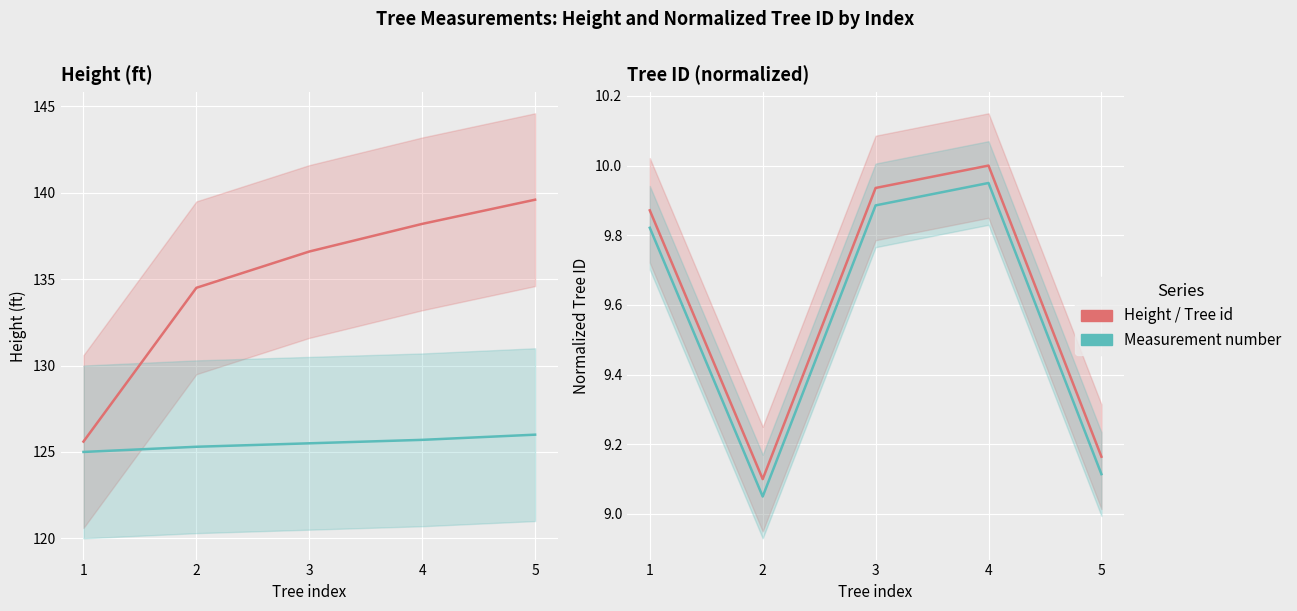

True or false: Tree id (normalized) and Measurement (normalized) intersect in this chart.

False